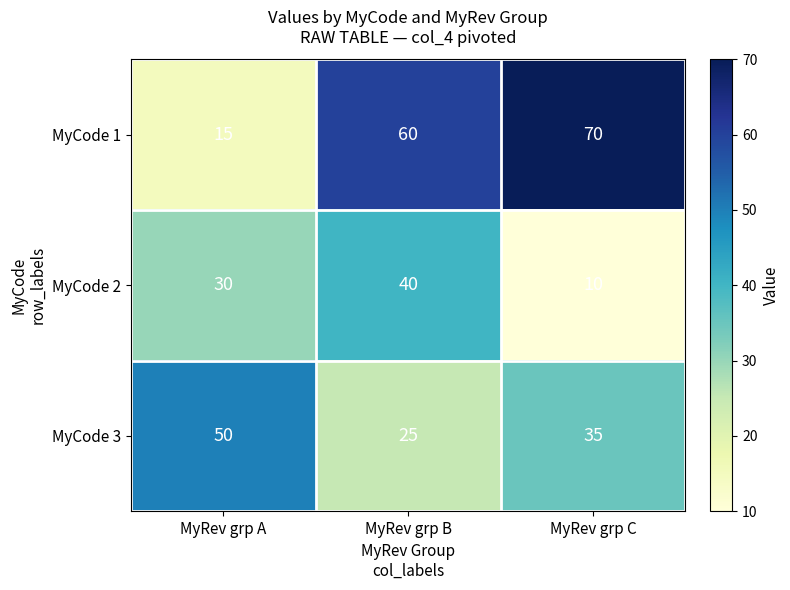

The MyCode 2 series shows 10 at MyRev grp C. True or false?

True